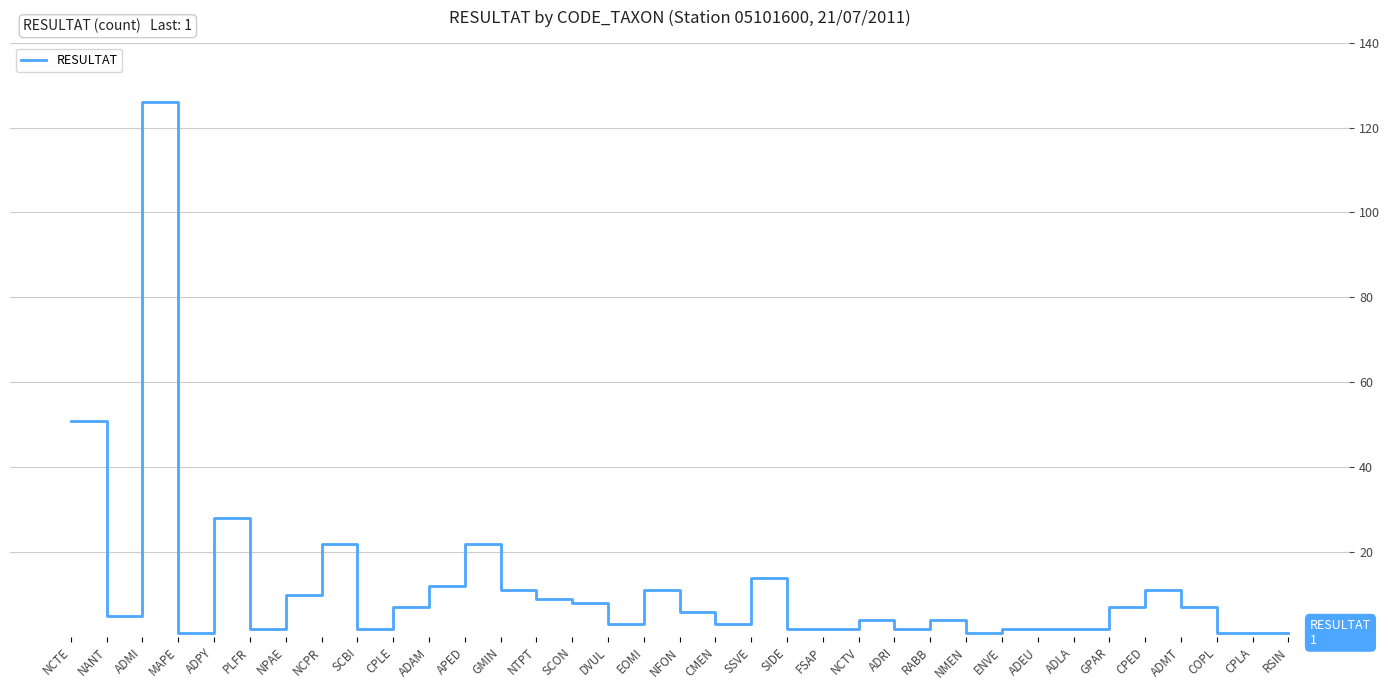

Approximately how many times larger is the value at ADEU compared to ADMT?

0.3